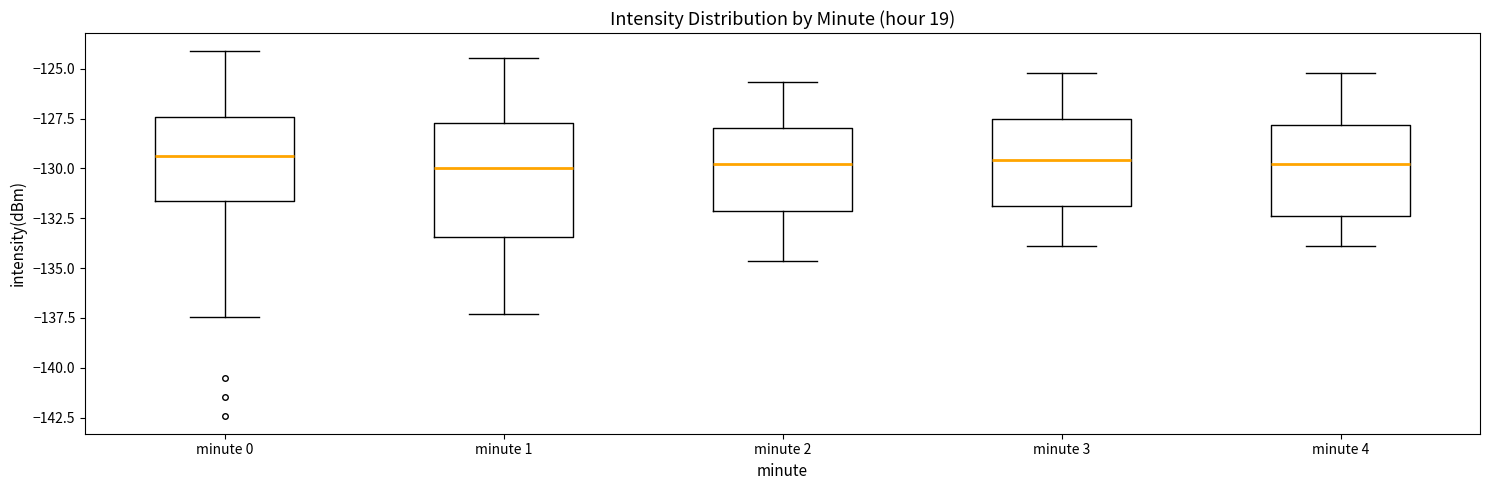

Reading left to right, read every box against the y-axis: the position of its median line, the range the box covers, and the ends of its whiskers. The values are not printed on the chart, so give them approximately, as read against the axis.

minute 0: median -129.5, box -131.5 to -127.5, whiskers -137.5 to -124.0
minute 1: median -130.0, box -133.5 to -127.5, whiskers -137.5 to -124.5
minute 2: median -130.0, box -132.0 to -128.0, whiskers -134.5 to -125.5
minute 3: median -129.5, box -132.0 to -127.5, whiskers -134.0 to -125.0
minute 4: median -130.0, box -132.5 to -128.0, whiskers -134.0 to -125.0